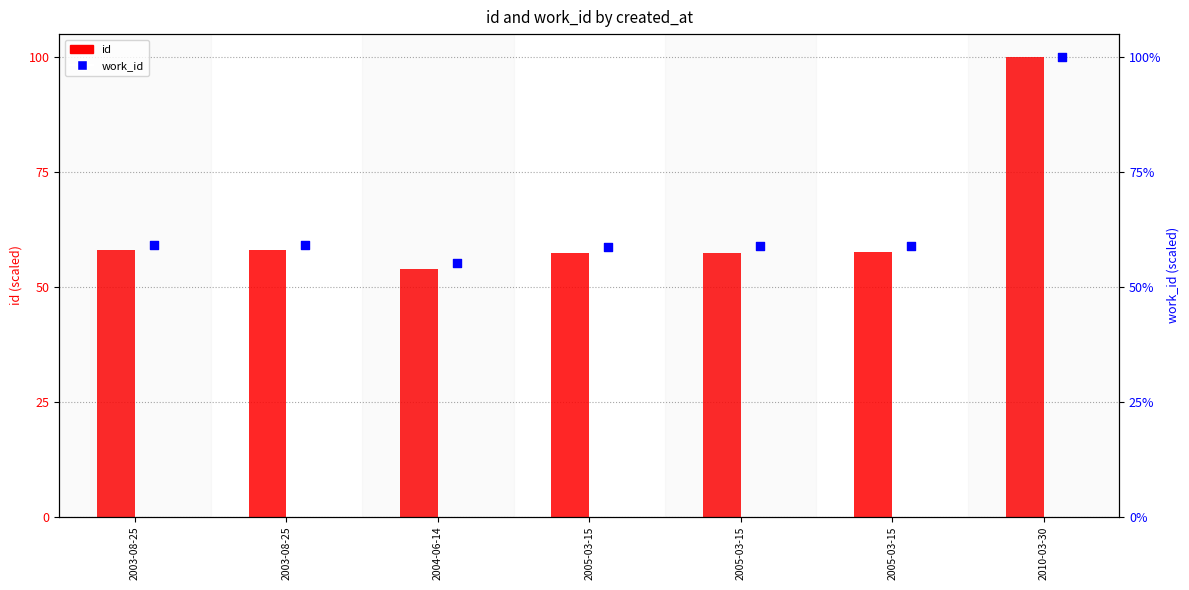

Which series reaches the maximum Y coordinate?

id